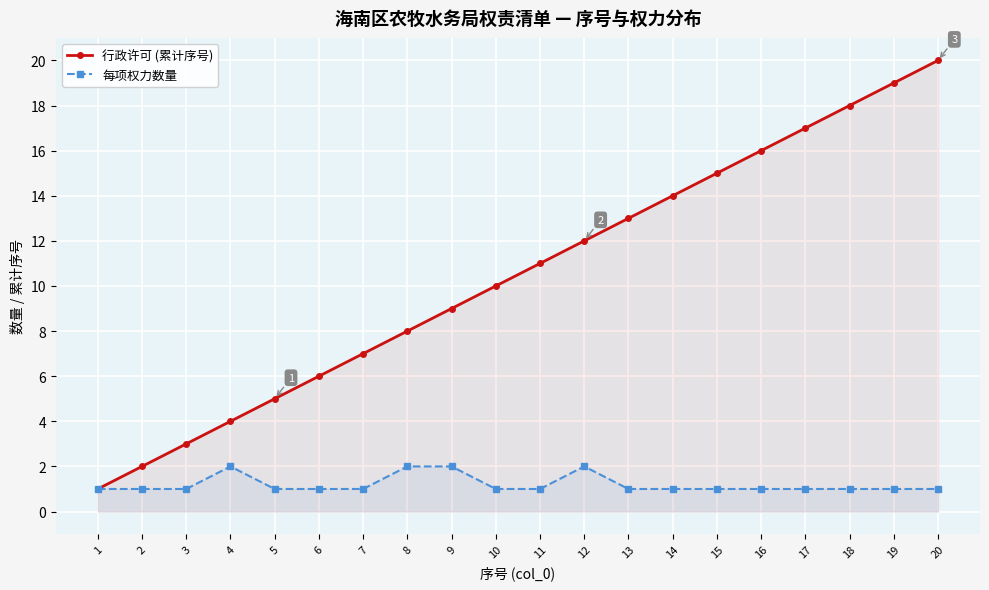

Reading left to right, transcribe all the data shown in this chart.

行政许可 (累计序号): 1=1	2=2	3=3	4=4	5=5	6=6	7=7	8=8	9=9	10=10	11=11	12=12	13=13	14=14	15=15	16=16	17=17	18=18	19=19	20=20
每项权力数量: 1=1	2=1	3=1	4=2	5=1	6=1	7=1	8=2	9=2	10=1	11=1	12=2	13=1	14=1	15=1	16=1	17=1	18=1	19=1	20=1